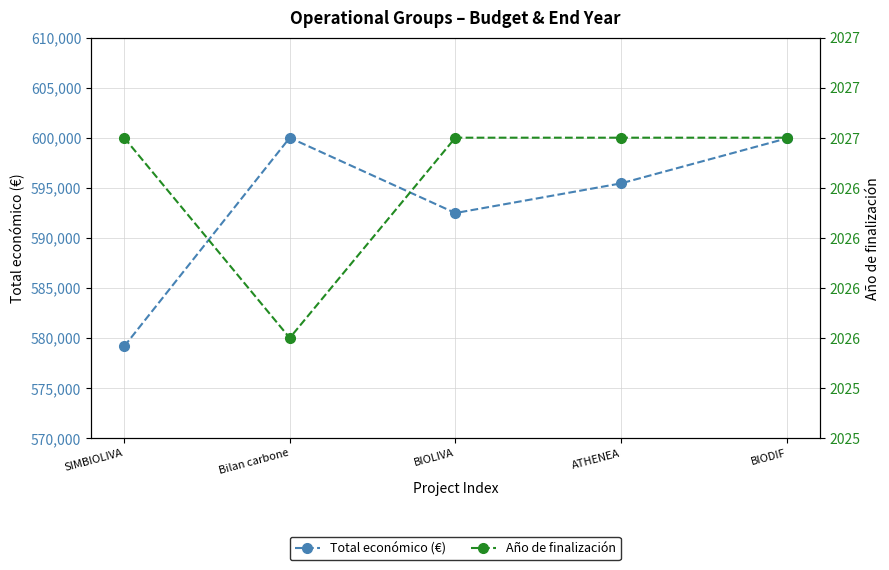

Which has a higher value, ATHENEA or BIODIF?

BIODIF